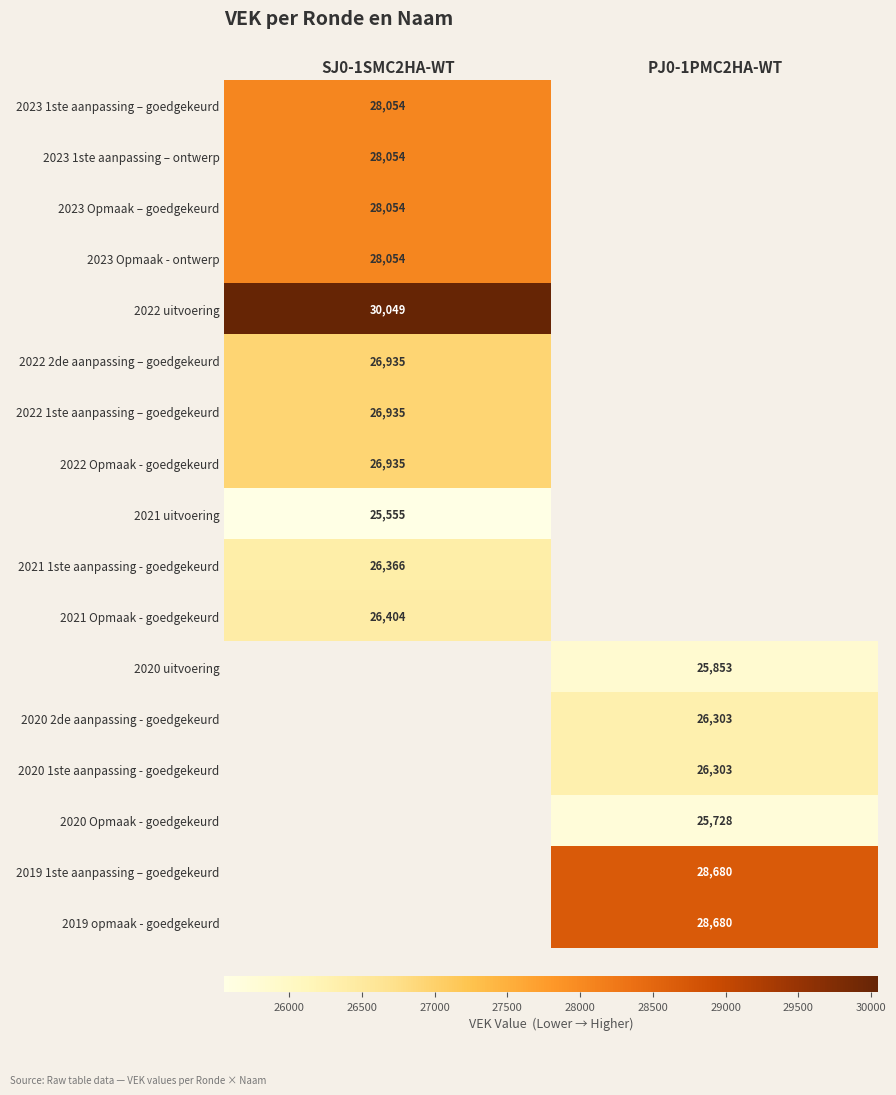

True or false: 2020 2de aanpassing - goedgekeurd has a value of 26303 at PJ0-1PMC2HA-WT.

True